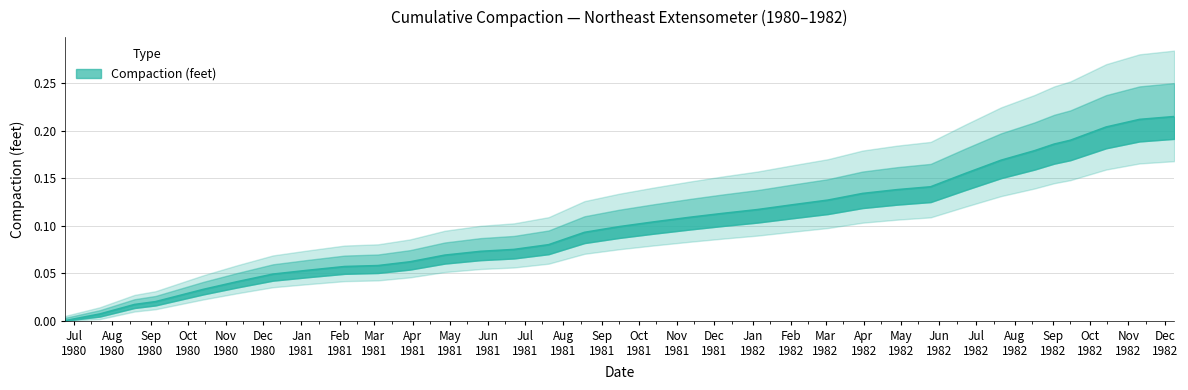

How many lines are shown in the chart?

1